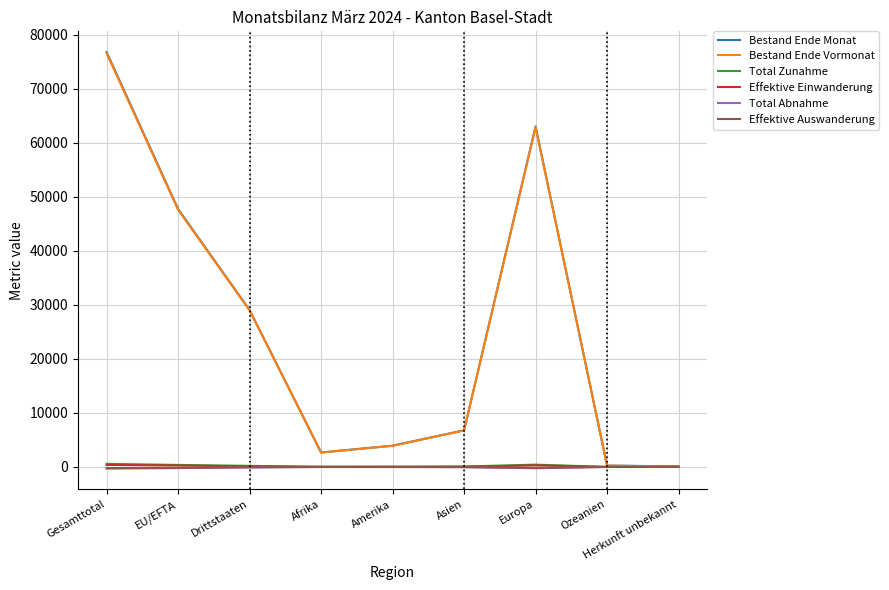

At which category is the sum across all series the highest?

Gesamttotal